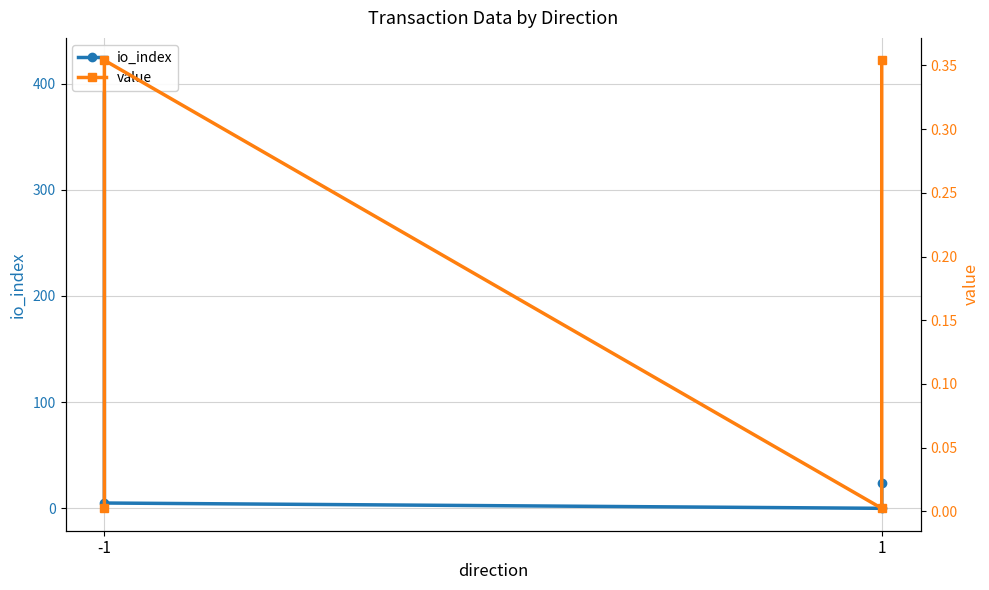

Which series ends up on top after the final intersection of io_index and value?

io_index